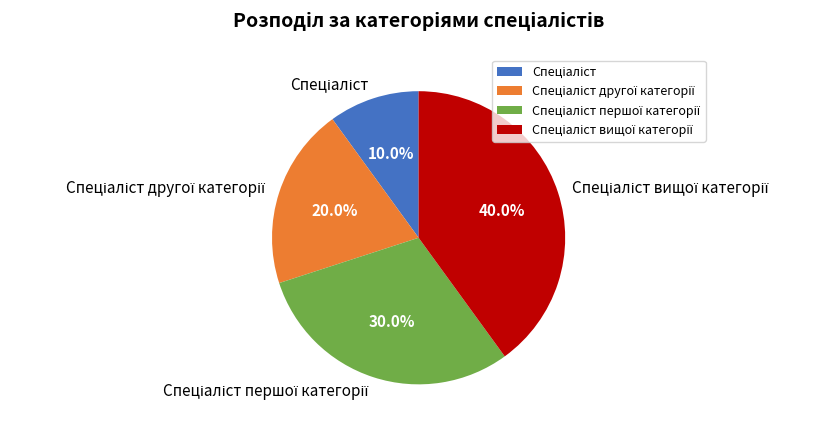

Is there any slice that represents more than half of the pie?

No